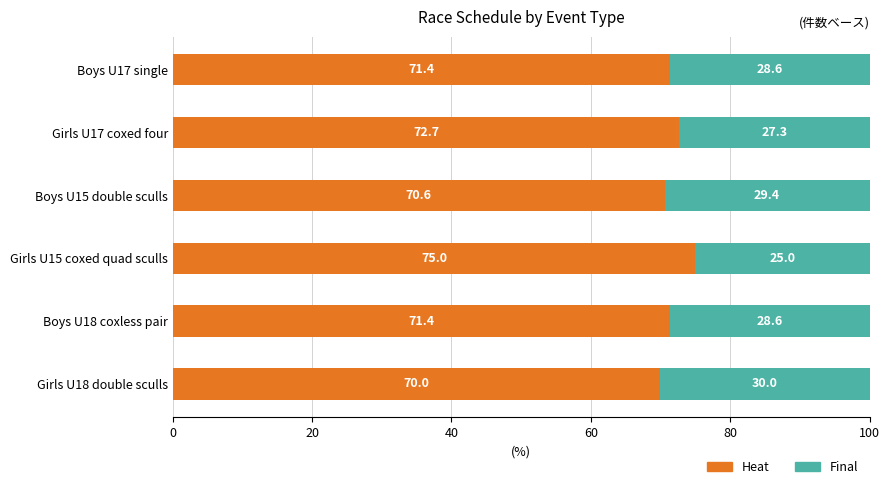

Count the Heat values in the range 70 to 72.

4